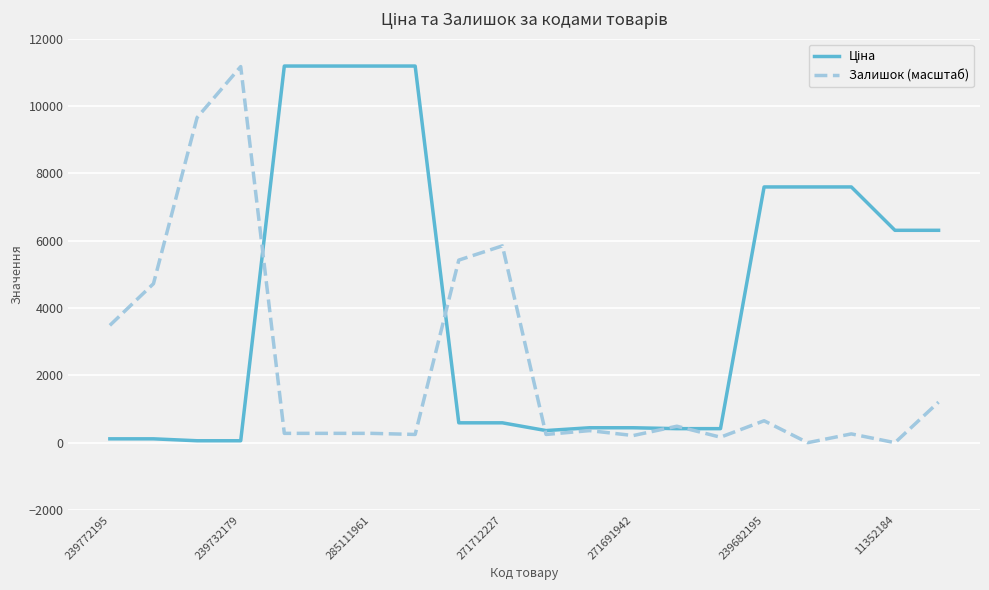

What is the greatest value displayed?

11188.2